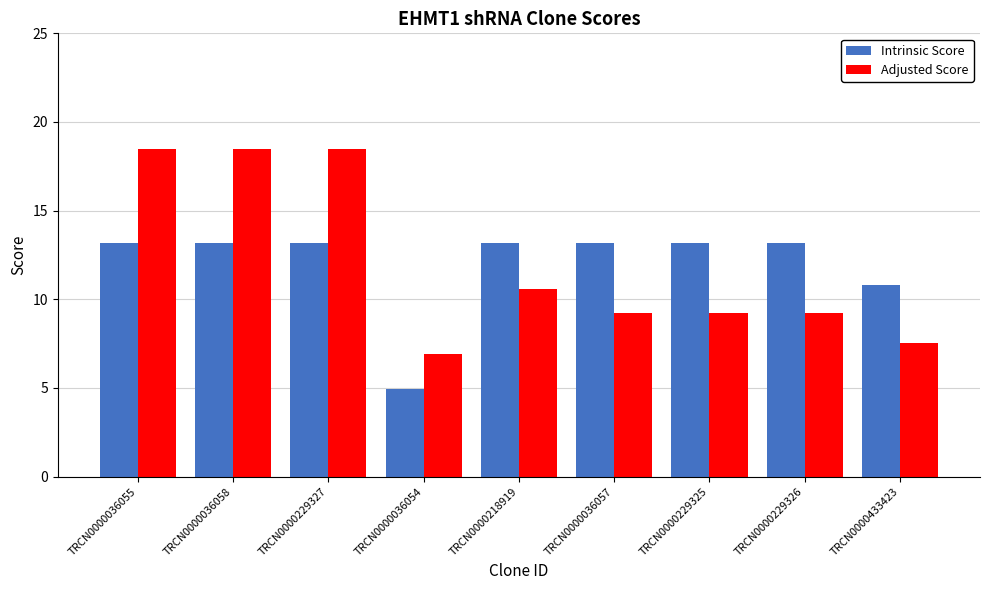

What are all the series names shown in the legend?

Intrinsic Score, Adjusted Score